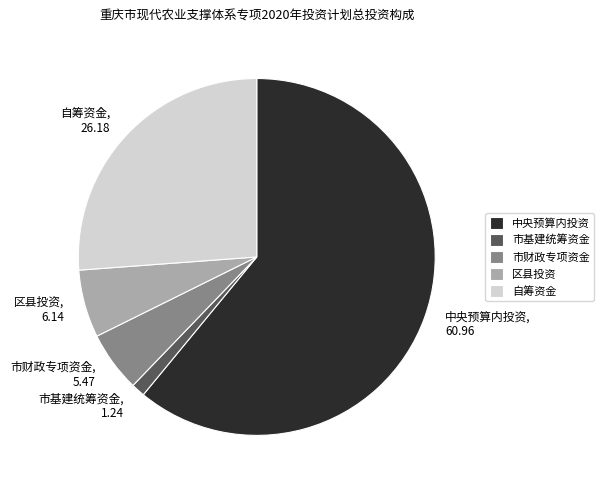

Combined, do 市基建统筹资金 and 自筹资金 account for over 50%?

No